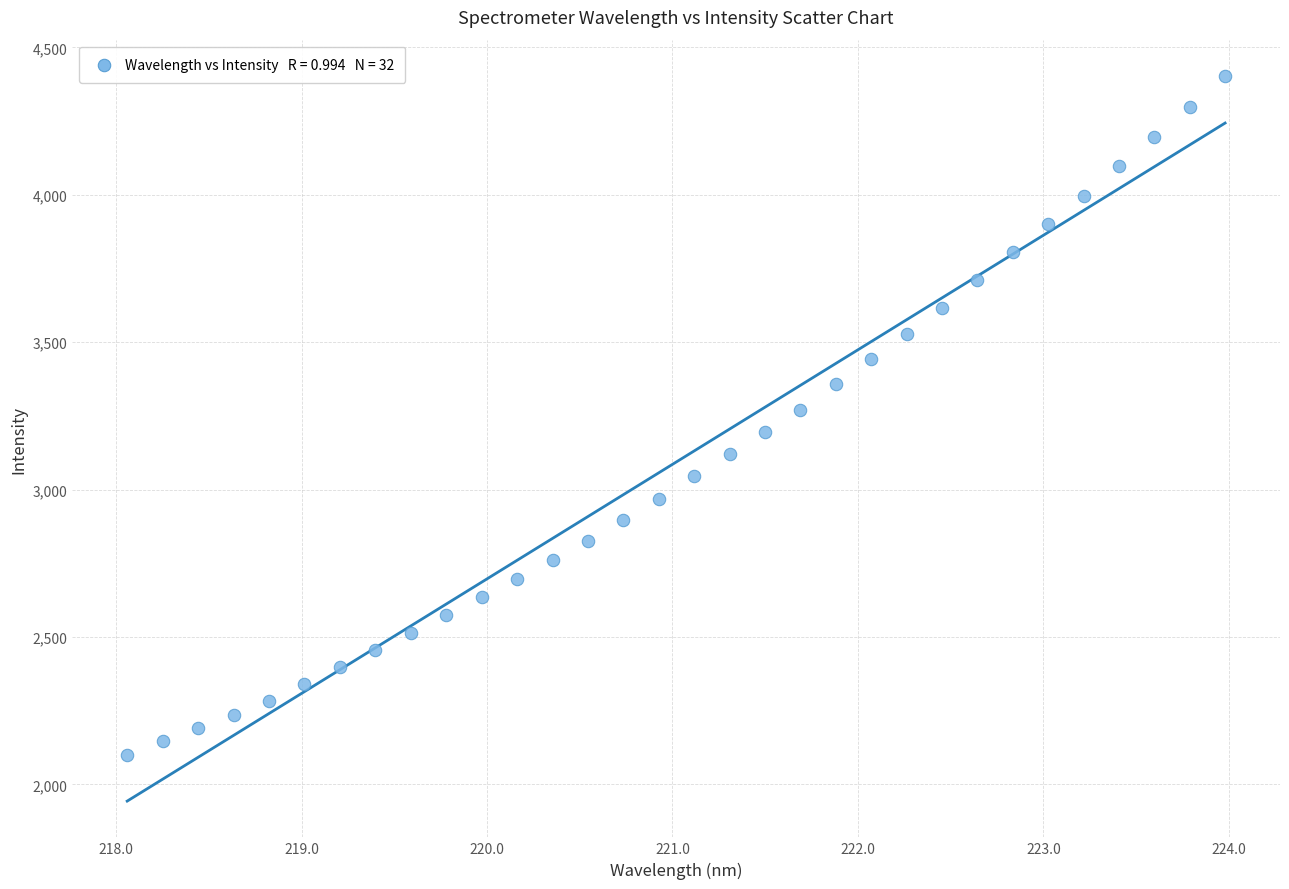

What is the range of X values (max minus min)?

5.9